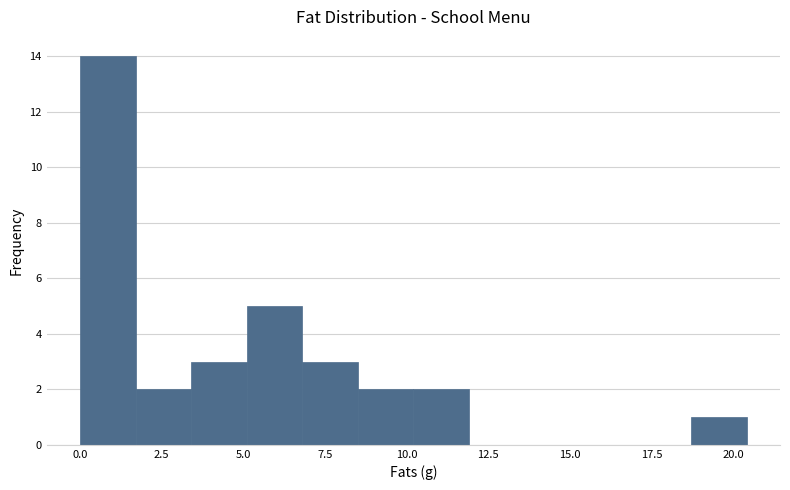

Around what value on the x-axis is the tallest bar? Give the approximate position of its centre, as read against the axis.

1.0